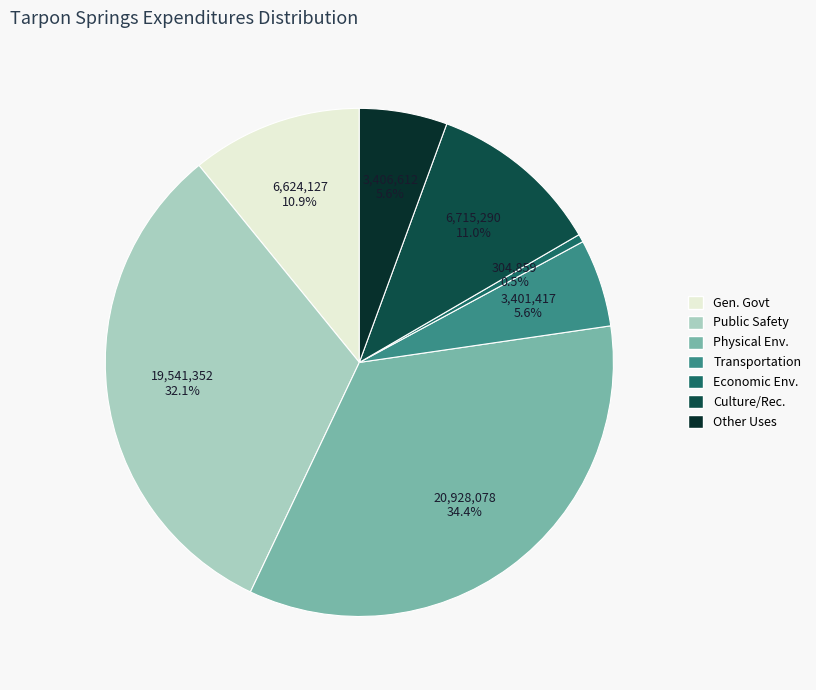

Count the number of slices in the pie.

7